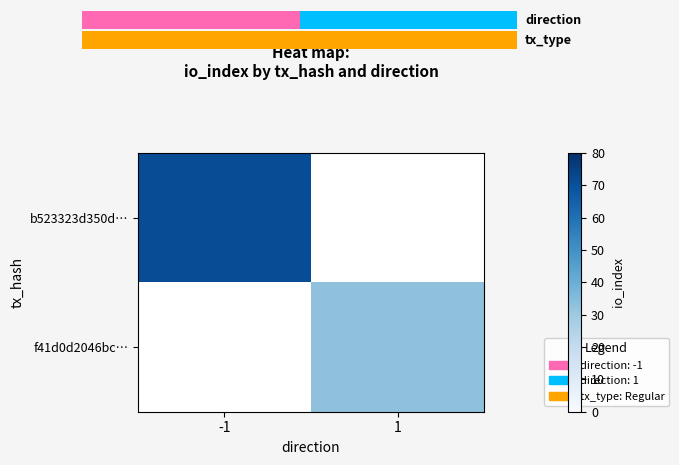

Which series has the largest range (max minus min)?

b523323d350d…